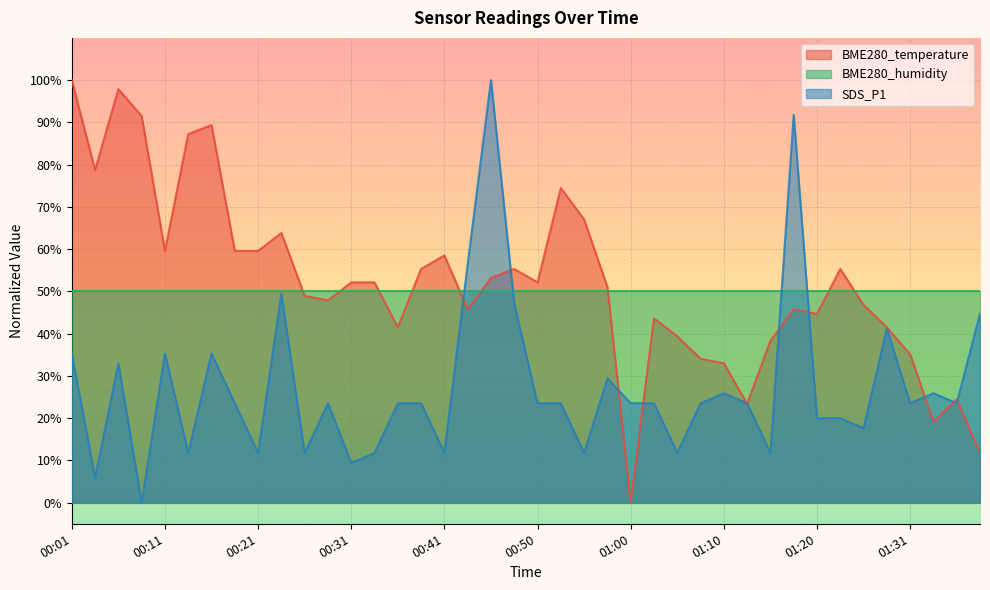

At which category is the sum across all series the highest?

00:45